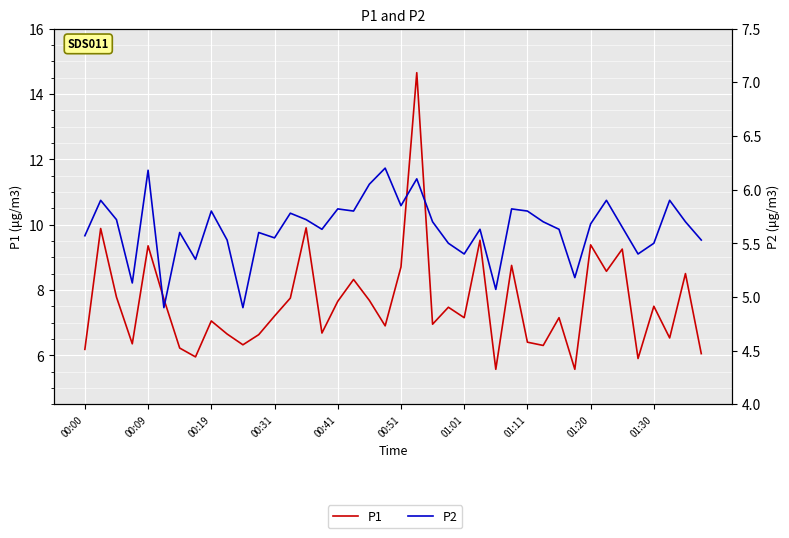

The value of P1 at 00:19 is 1.6. True or false?

False